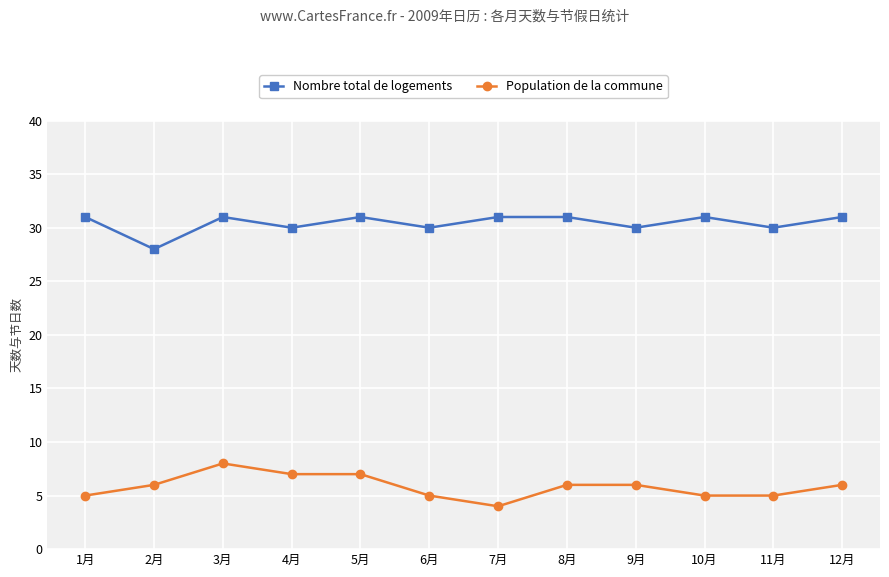

What is the difference between the highest and lowest values at 8月?

25